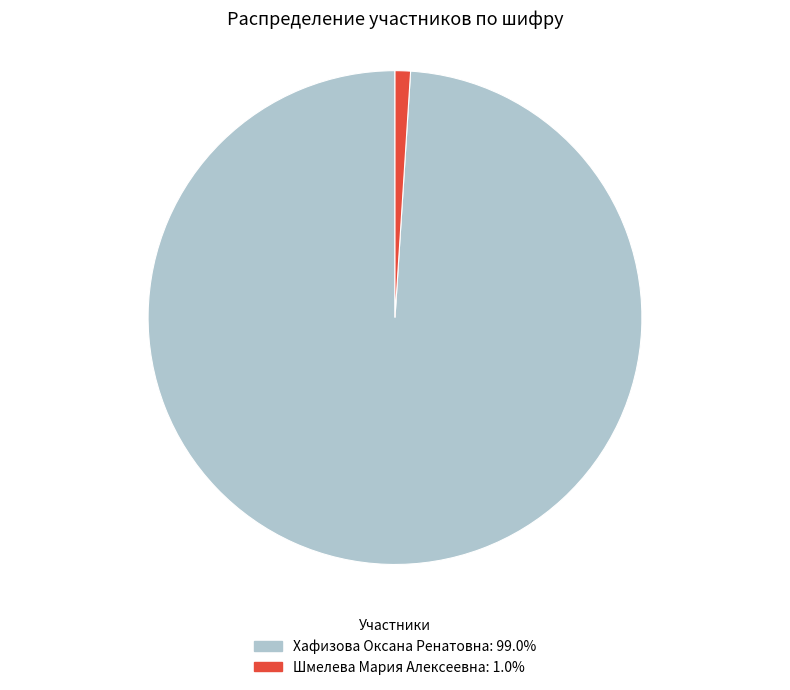

How many slices are in this pie chart?

2